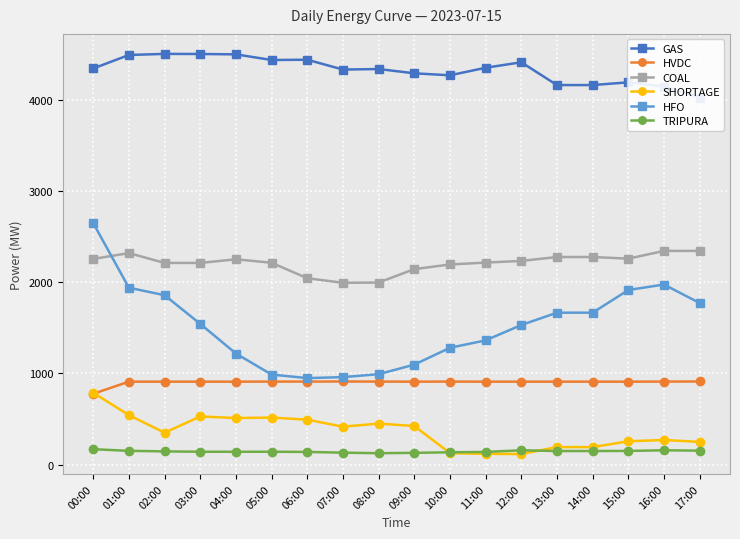

True or false: SHORTAGE and HFO intersect in this chart.

False